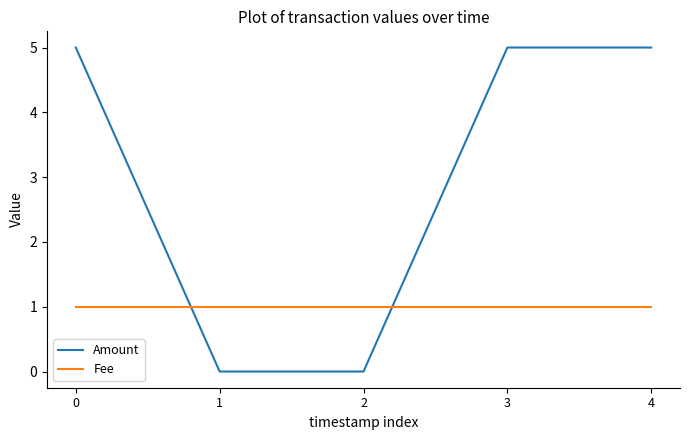

Reading right to left, extract all data points from this chart.

Amount: 4=5	3=5	2=0	1=0	0=5
Fee: 4=1	3=1	2=1	1=1	0=1